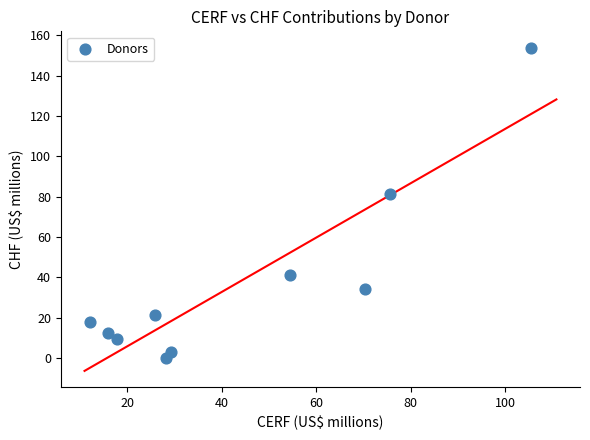

What Y value in the scatter plot is closest to 76?

81.1